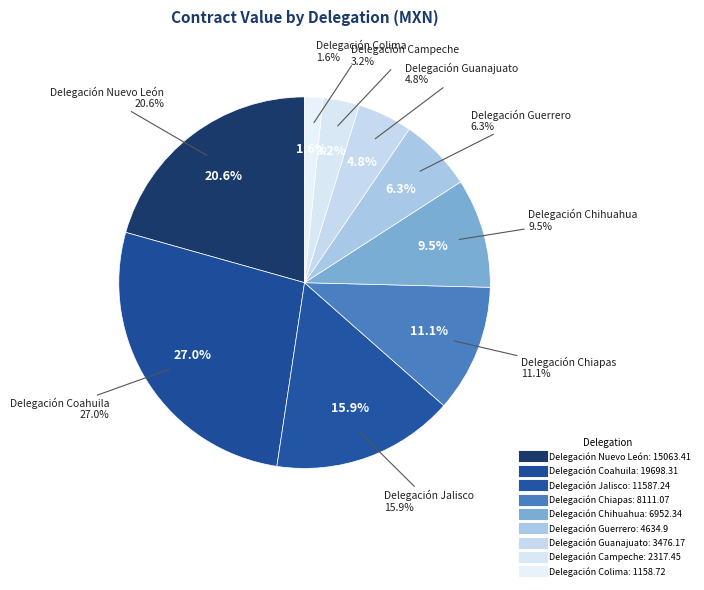

To the nearest percent, what portion does Delegación Campeche represent?

3%